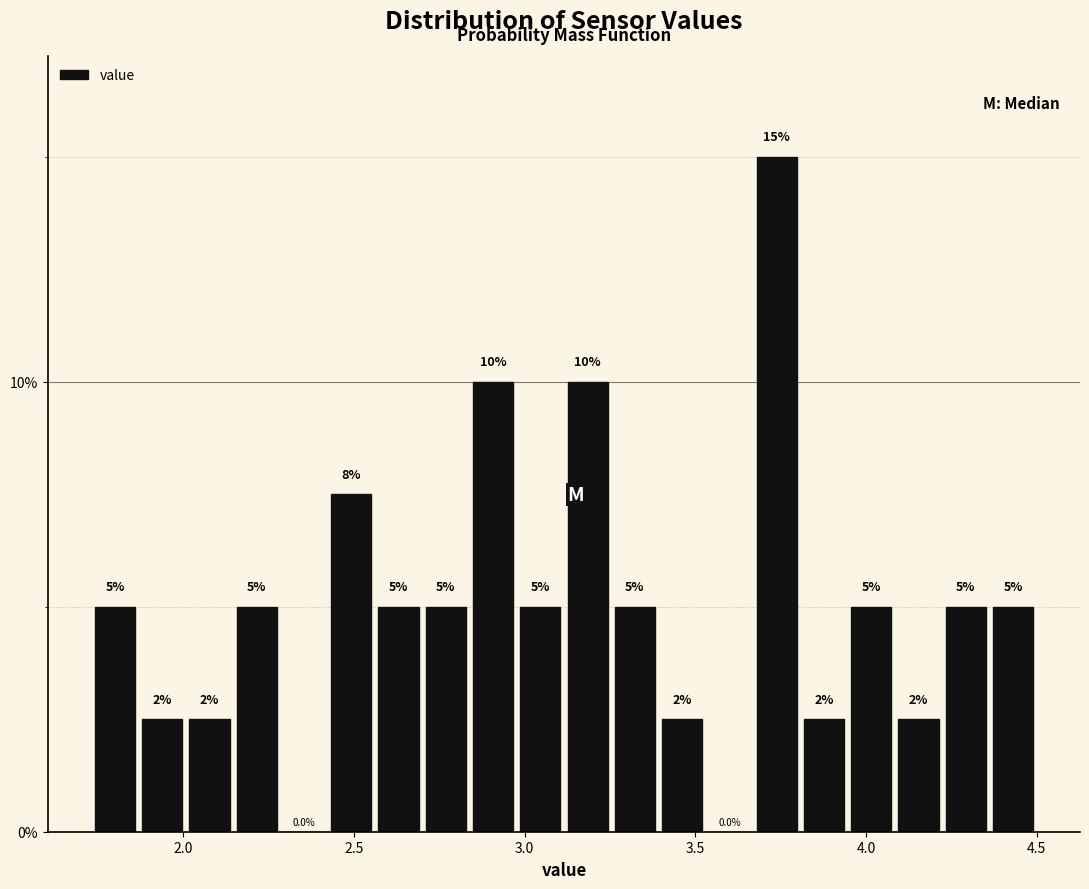

Read against the x-axis, roughly where is the centre of the tallest bar?

3.75